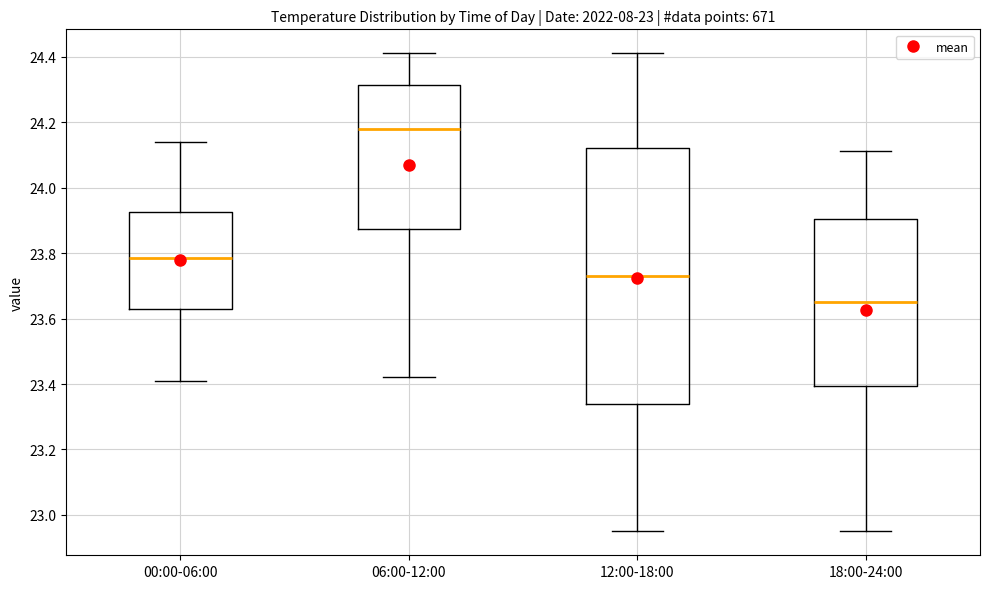

Where does the lower whisker of the box for 12:00-18:00 end on the y-axis? The values are not printed on the chart, so give them approximately, as read against the axis.

22.96